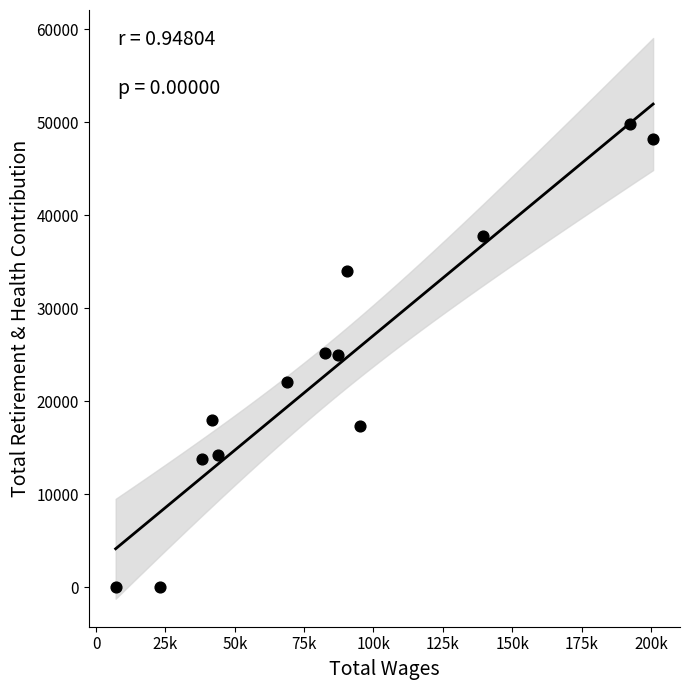

What is the range of Y values (max minus min)?

49868